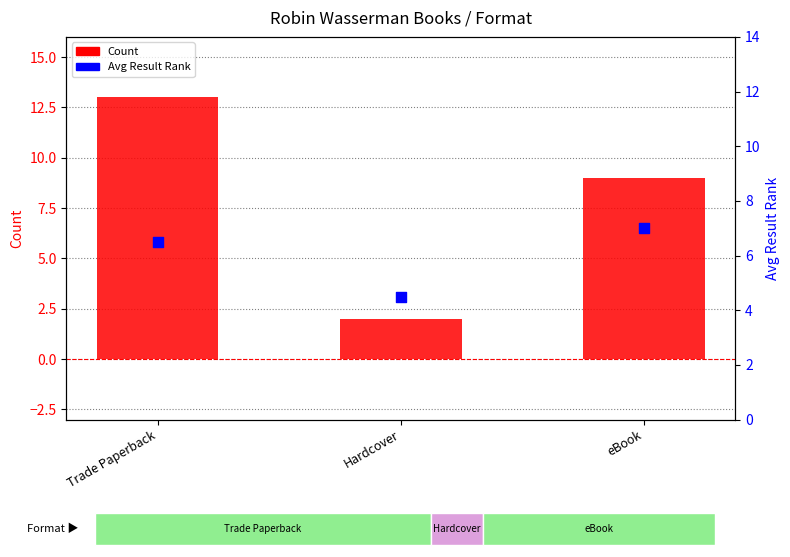

What are all the series names shown in the legend?

Count, Avg Result Rank